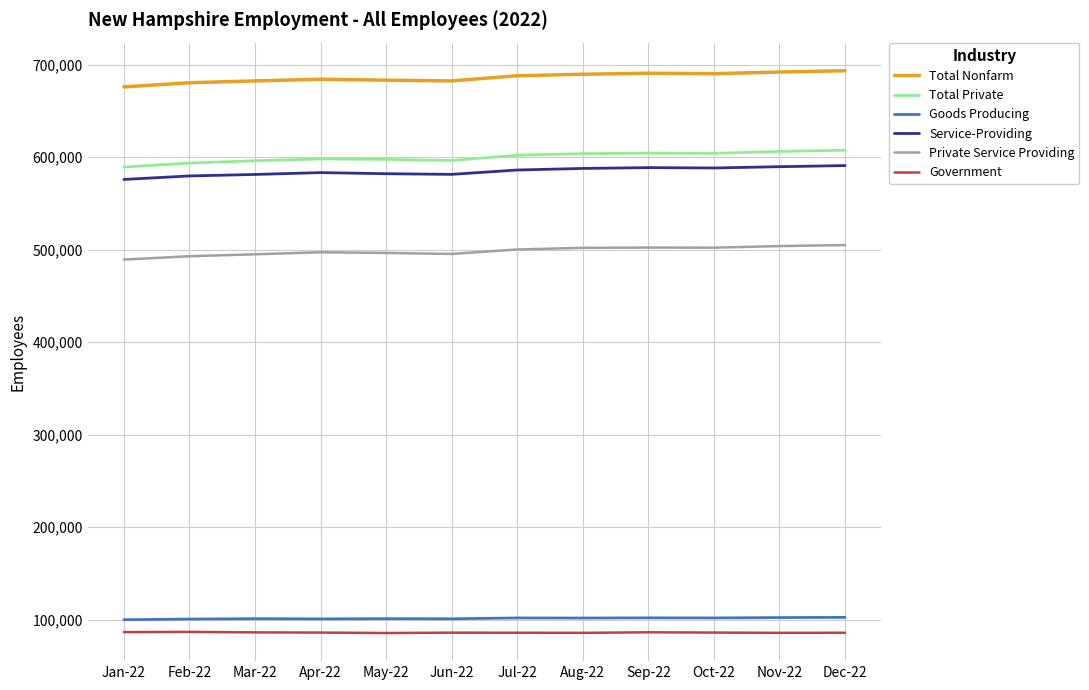

The value of Private Service Providing at Aug-22 is 186938. True or false?

False